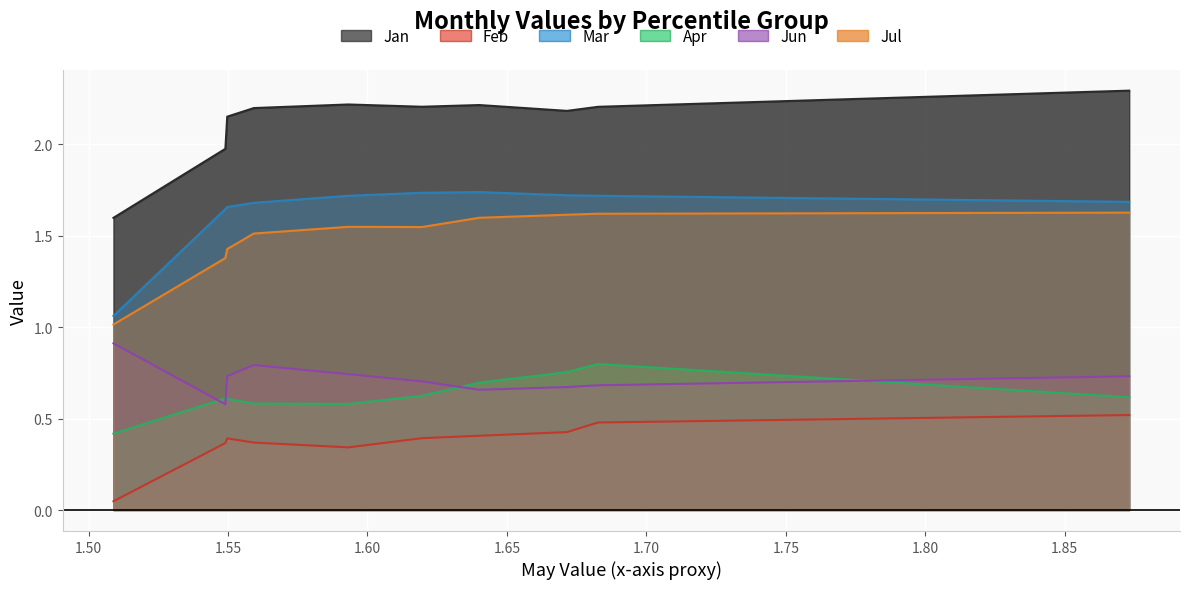

At which label does Jan reach its minimum?

pct05